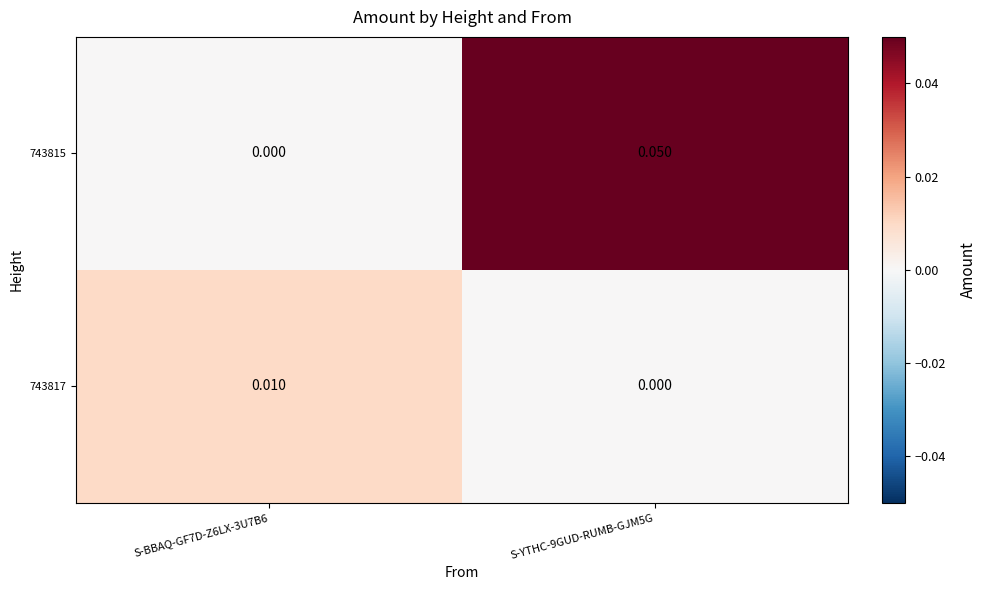

Is the value of 743817 at S-BBAQ-GF7D-Z6LX-3U7B6 greater than the value of 743815 at S-YTHC-9GUD-RUMB-GJM5G?

No